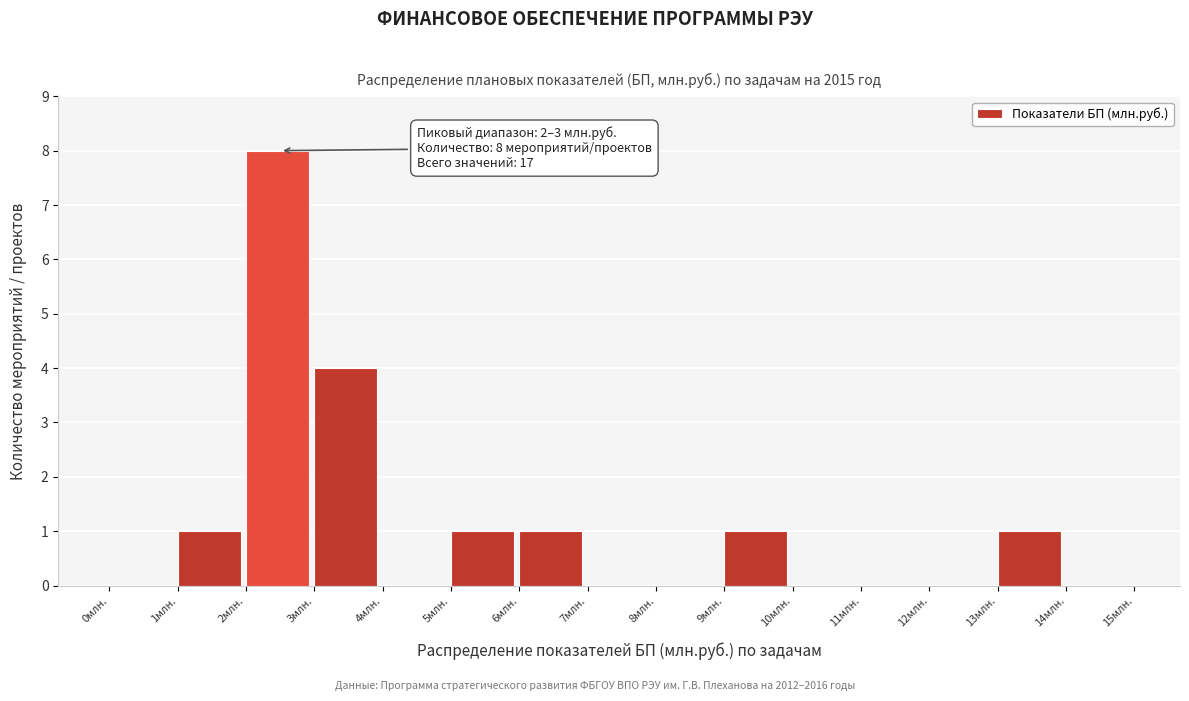

Over which range of the x-axis is the bar tallest?

2 to 3